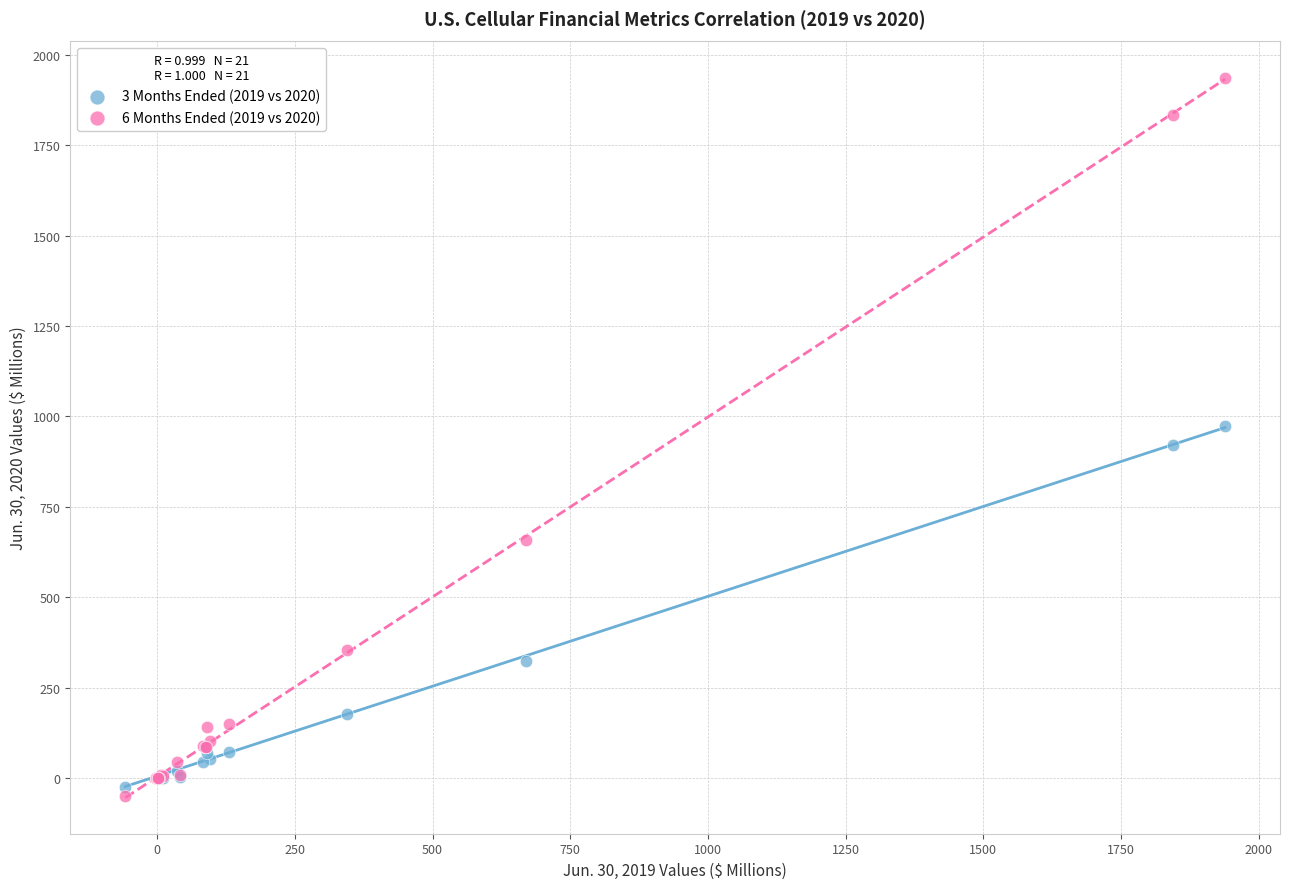

What is the X range (max minus min) for the scatter plot?

1997.0